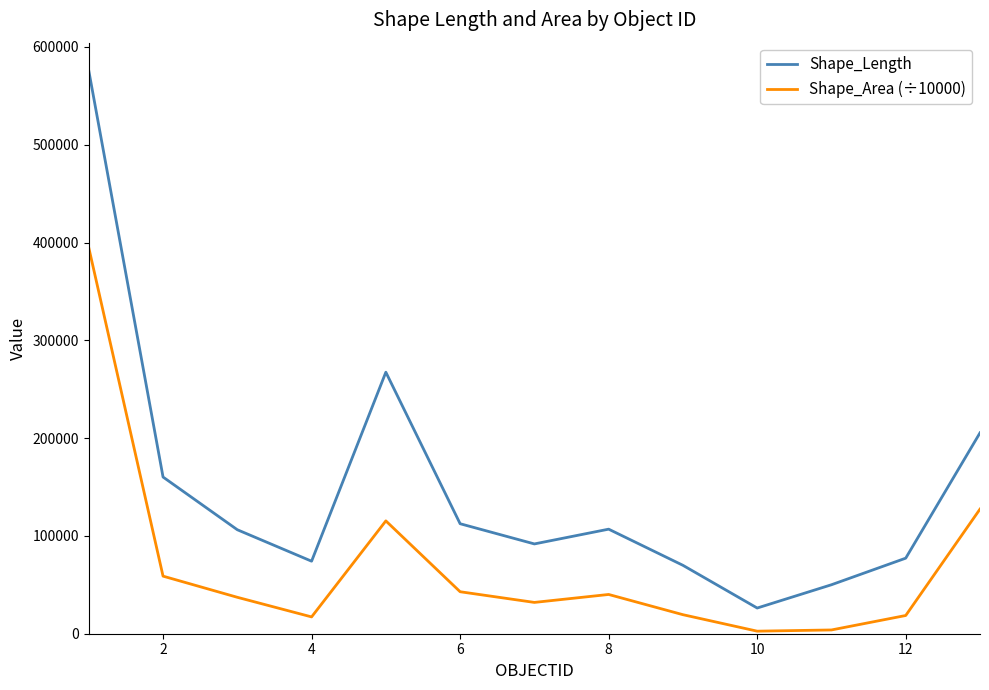

List the series in order of their overall mean, highest first.

Shape_Length, Shape_Area (÷10000)